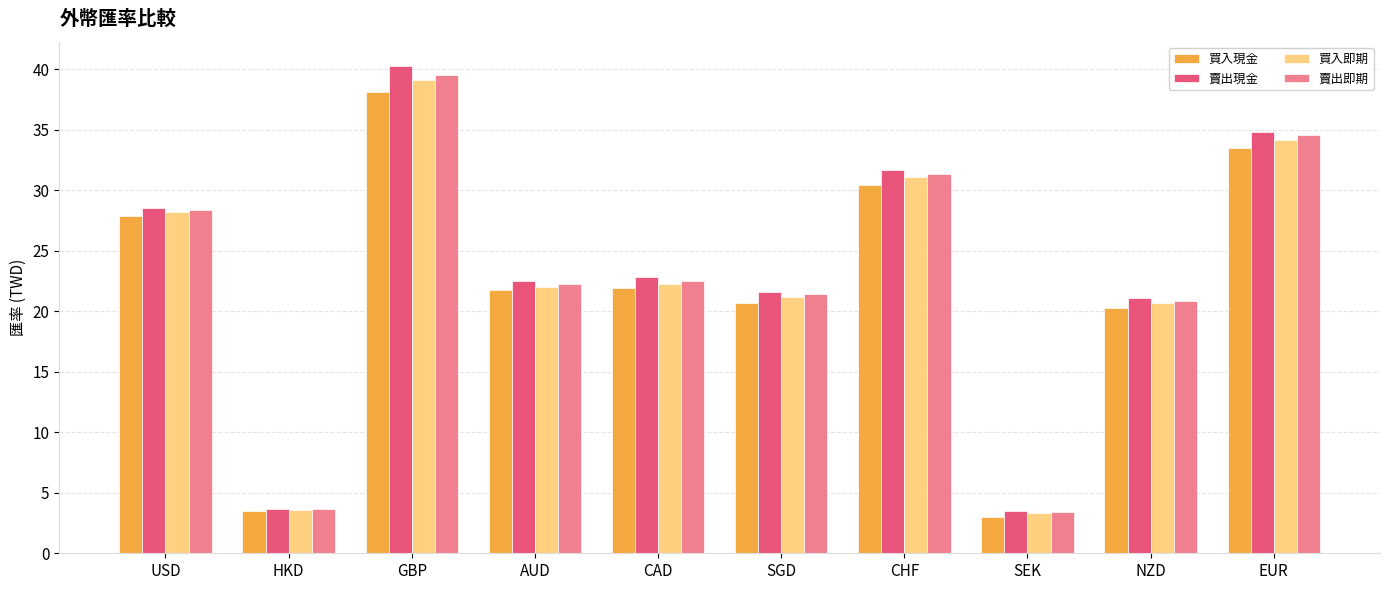

What are all the series names shown in the legend?

買入現金, 賣出現金, 買入即期, 賣出即期